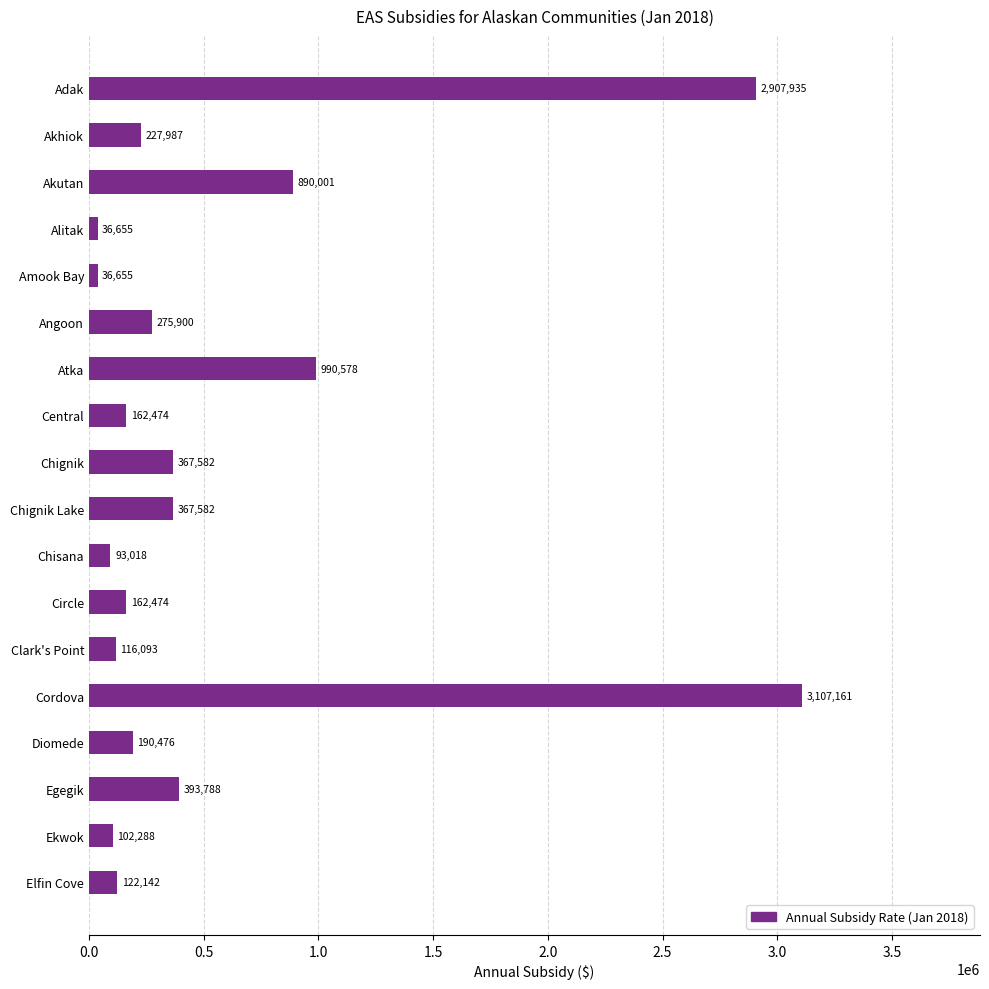

What is the difference between the maximum and minimum values?

3070506